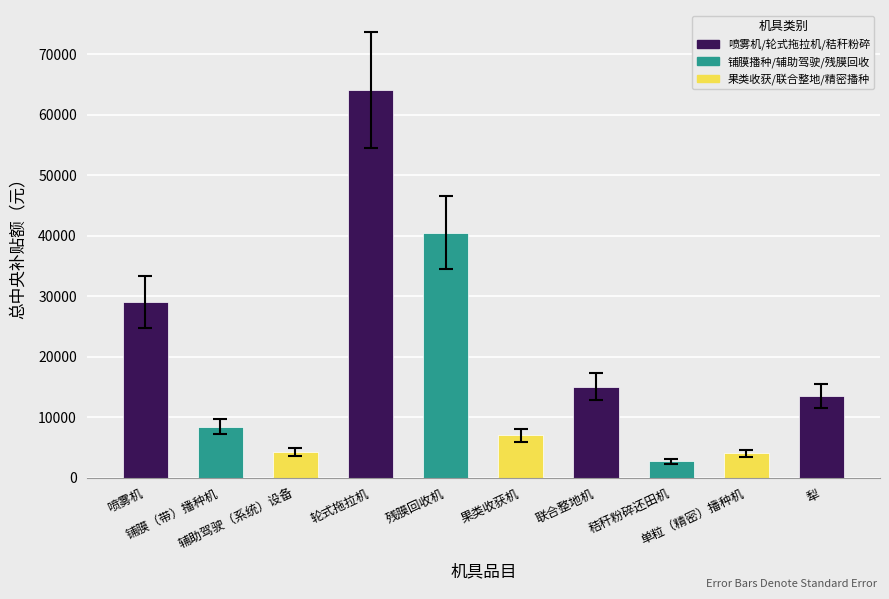

Between 喷雾机 and 铺膜（带）播种机, which is larger?

喷雾机